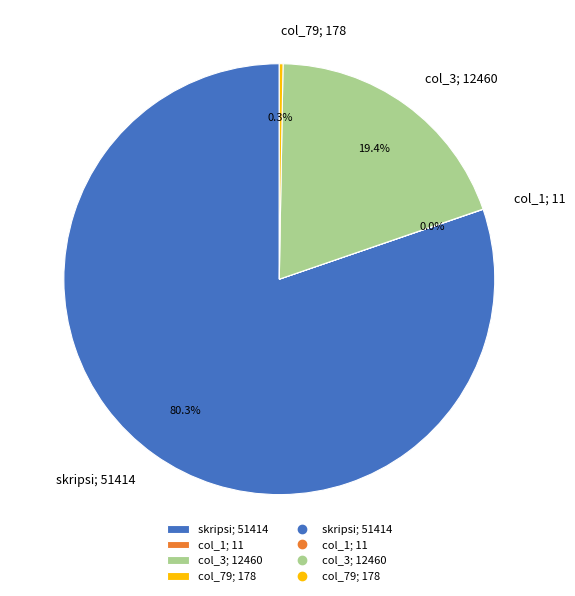

What is the largest slice in the pie chart?

skripsi; 51414